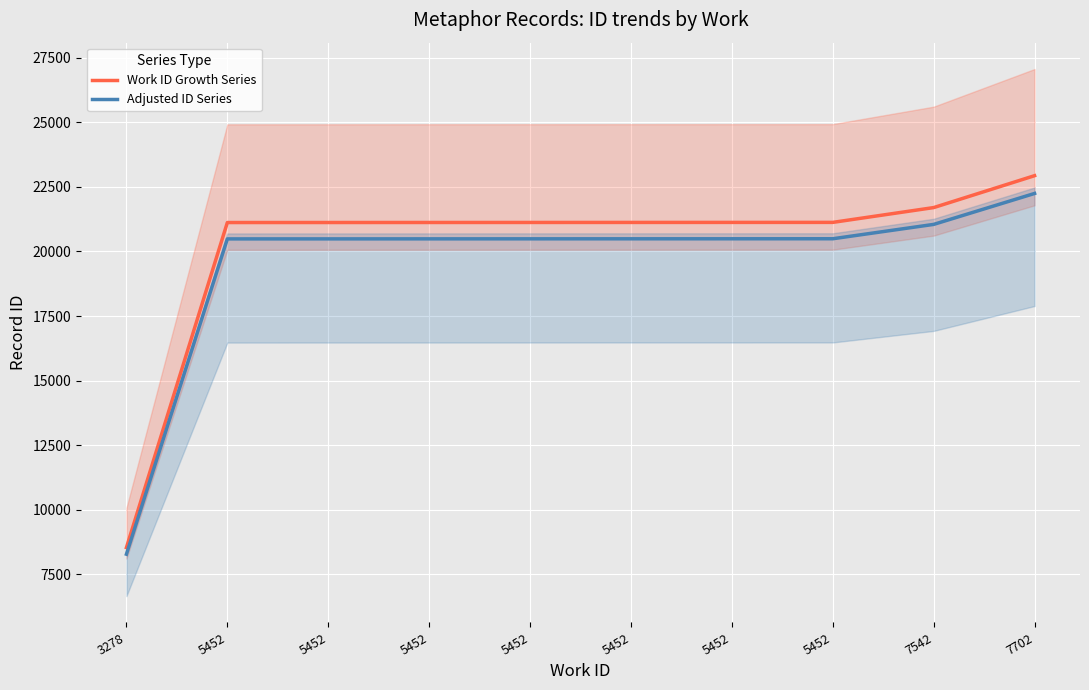

What is the difference between the maximum and minimum values in the Work ID Growth Series series?

14396.0